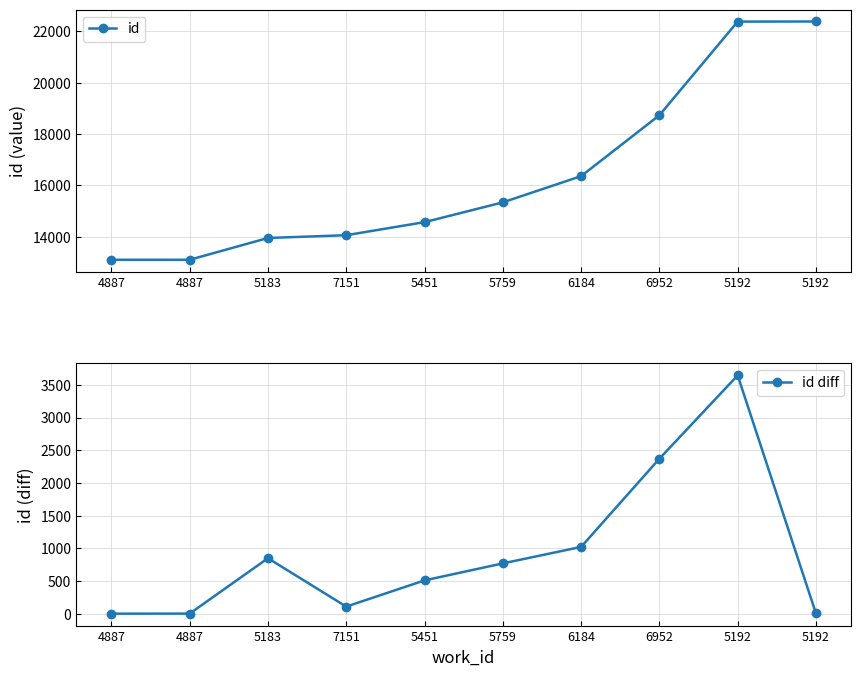

At how many categories does at least one series exceed 22150?

2